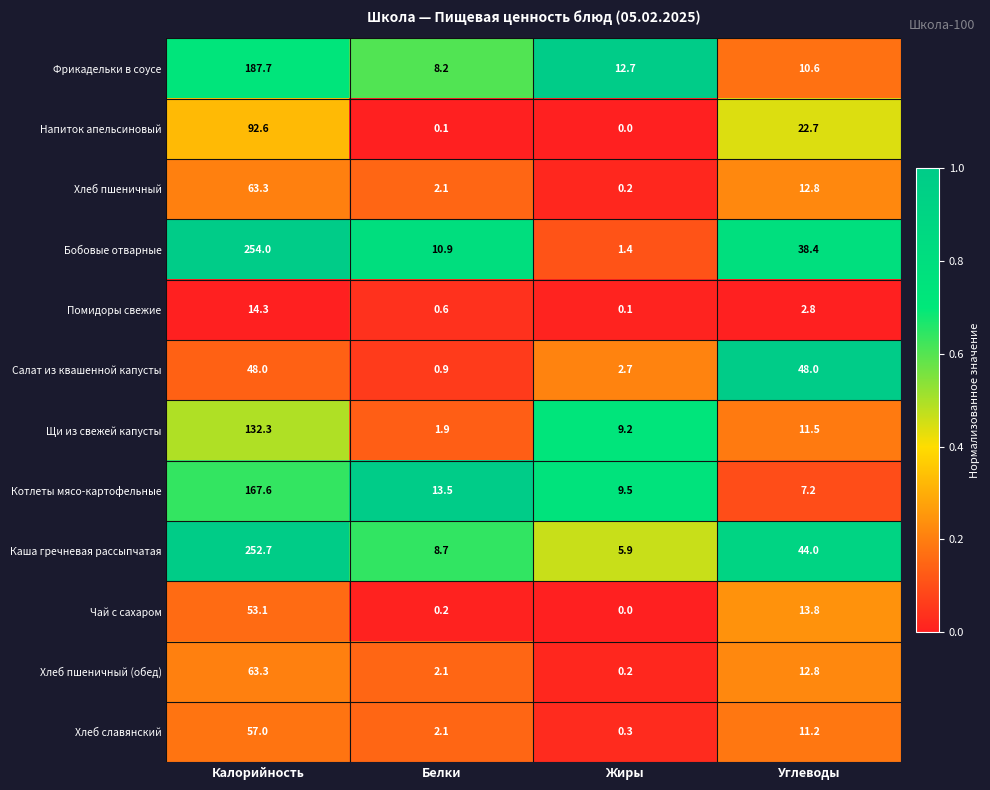

Where is Помидоры свежие nearest to the value 7?

Углеводы